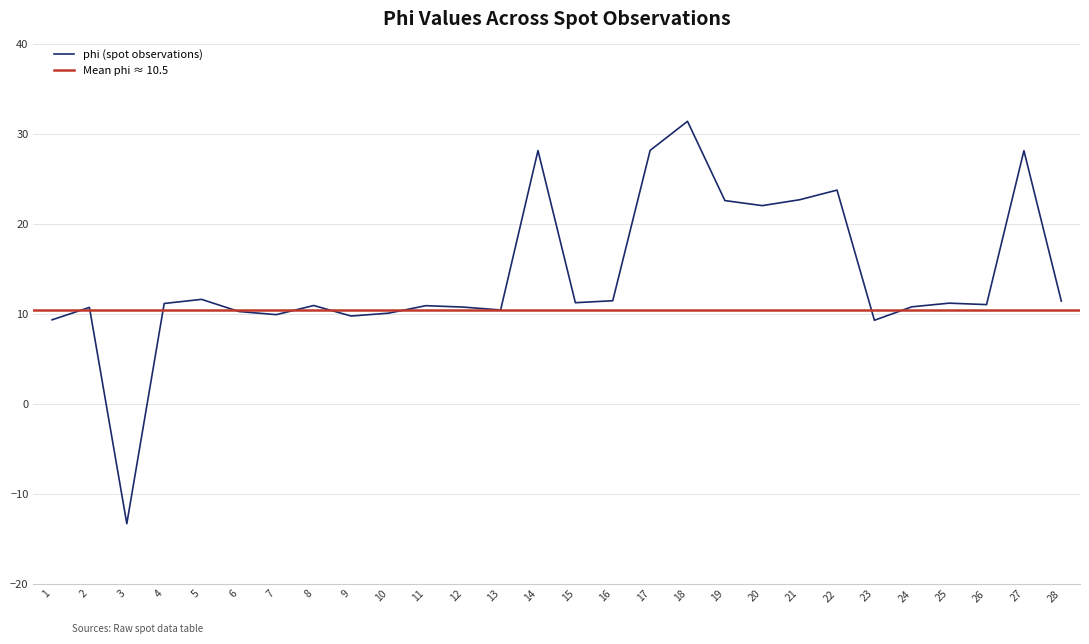

List the labels in order of value, smallest first.

3, 23, 1, 9, 7, 10, 6, 13, 2, 12, 24, 11, 8, 26, 4, 25, 15, 28, 16, 5, 20, 19, 21, 22, 27, 14, 17, 18